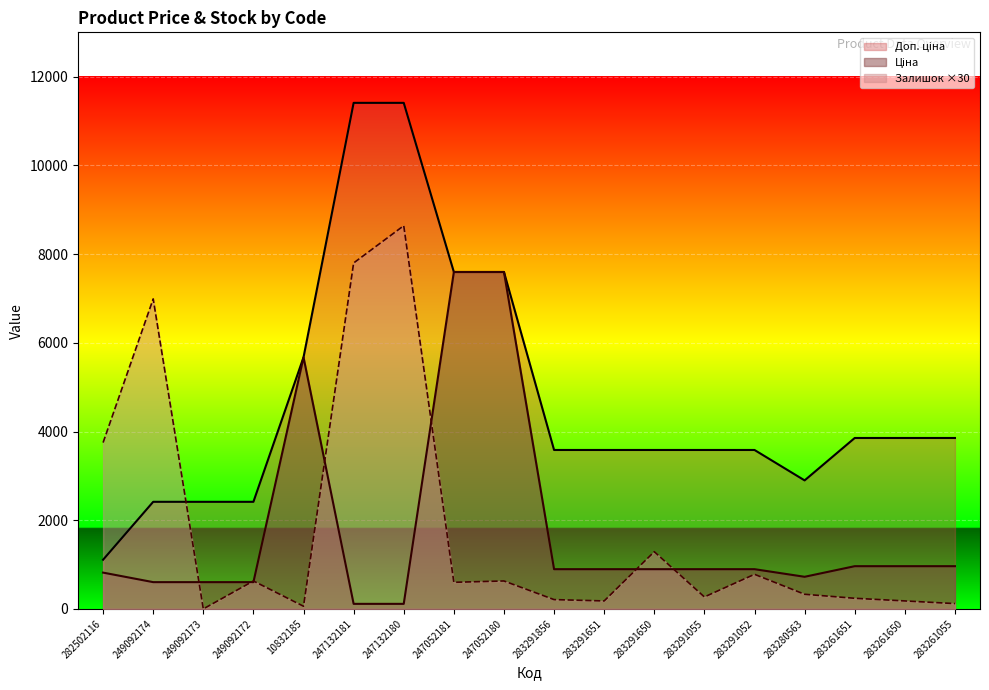

True or false: Доп. ціна and Ціна cross at least once.

False